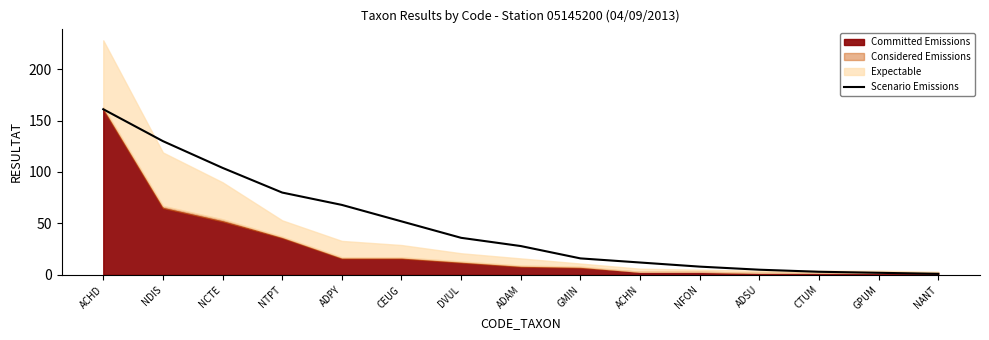

Reading left to right, transcribe all the data shown in this chart.

161	130	104	80	68	52	36	28	16	12	8	5	3	2	1